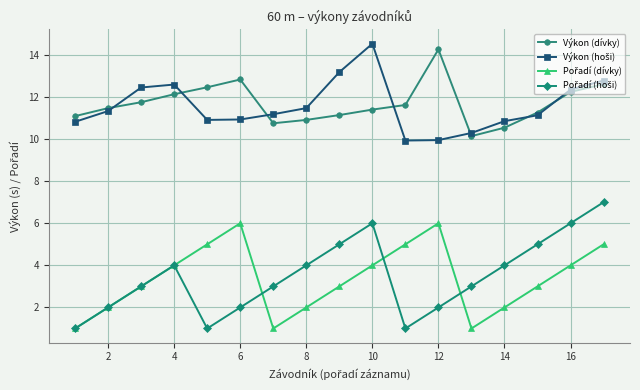

What is the value of the Výkon (dívky) point at the 12th from the left?

14.3